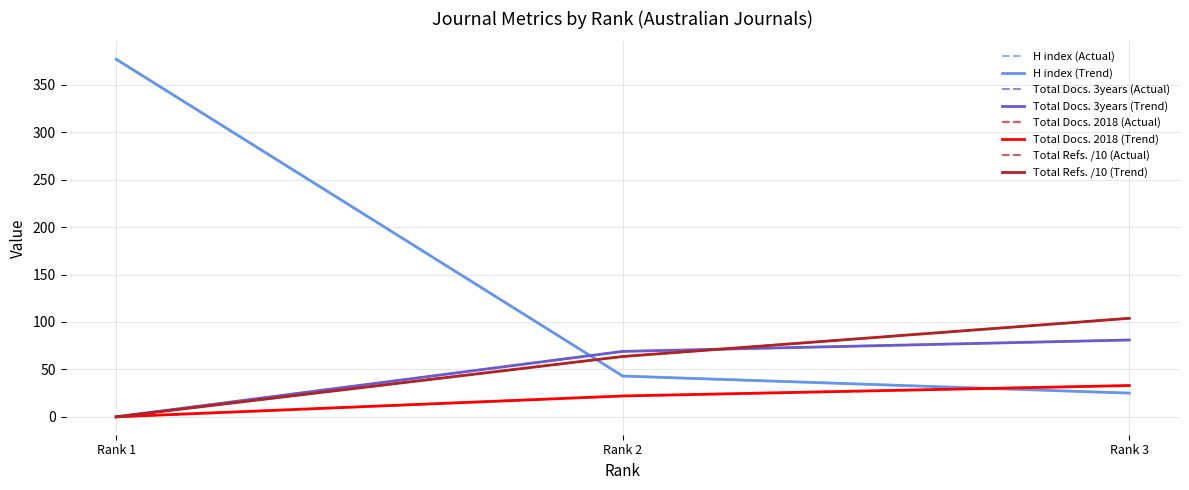

Does the chart have visible grid lines?

Yes